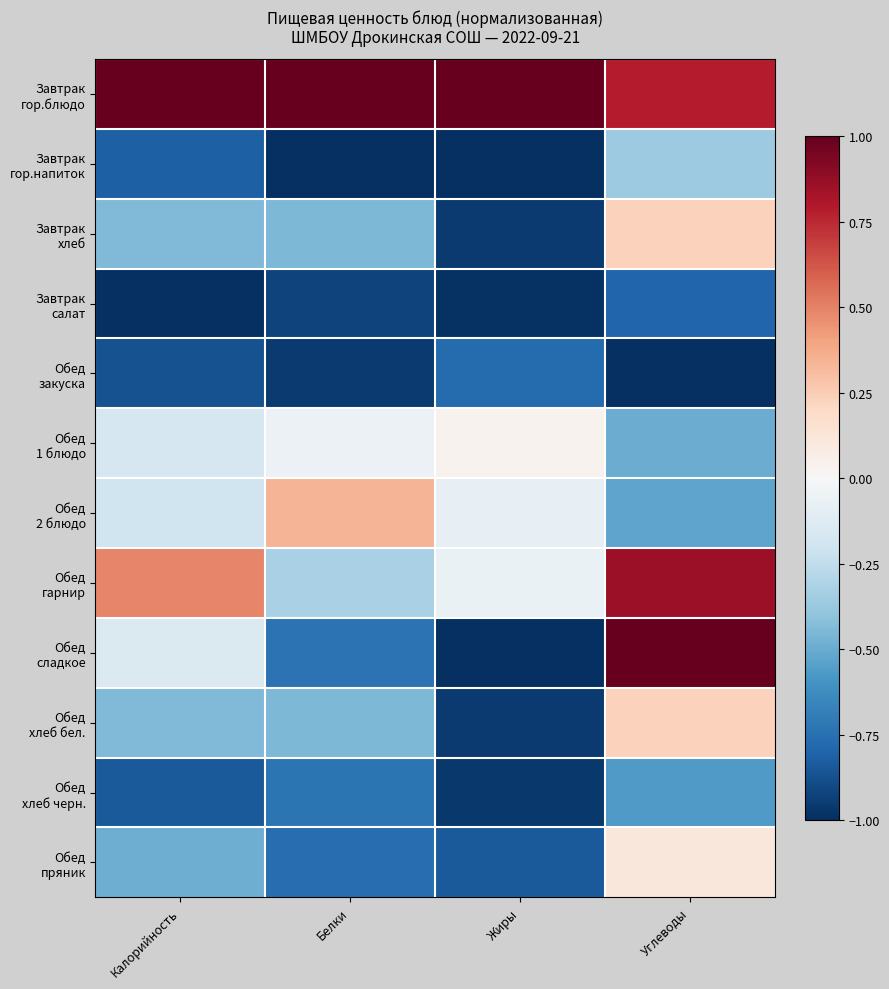

Count the number of categories in the chart.

4